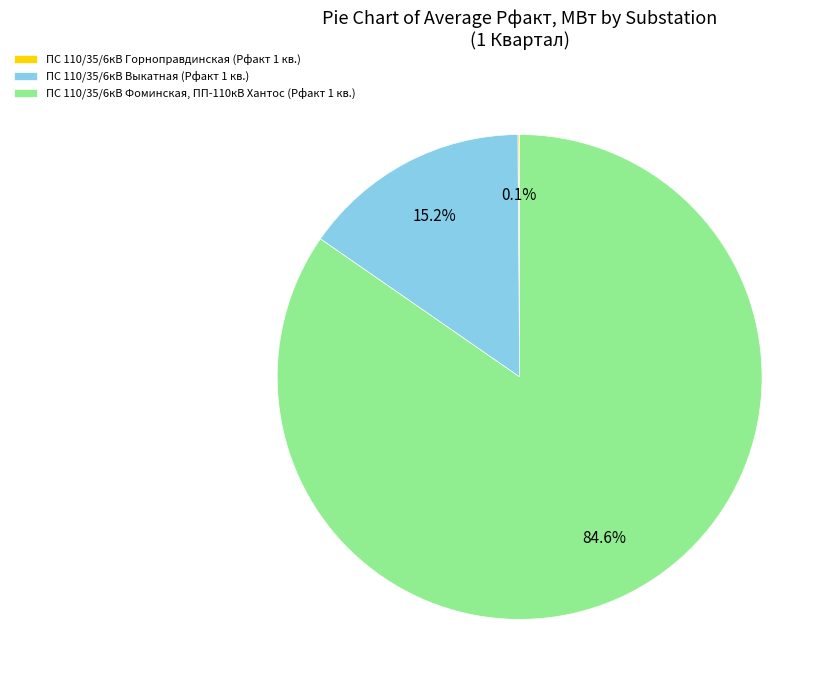

What is the ratio of the value at ПС 110/35/6кВ Фоминская, ПП-110кВ Хантос (Рфакт 1 кв.) to the value at ПС 110/35/6кВ Выкатная (Рфакт 1 кв.)?

5.6